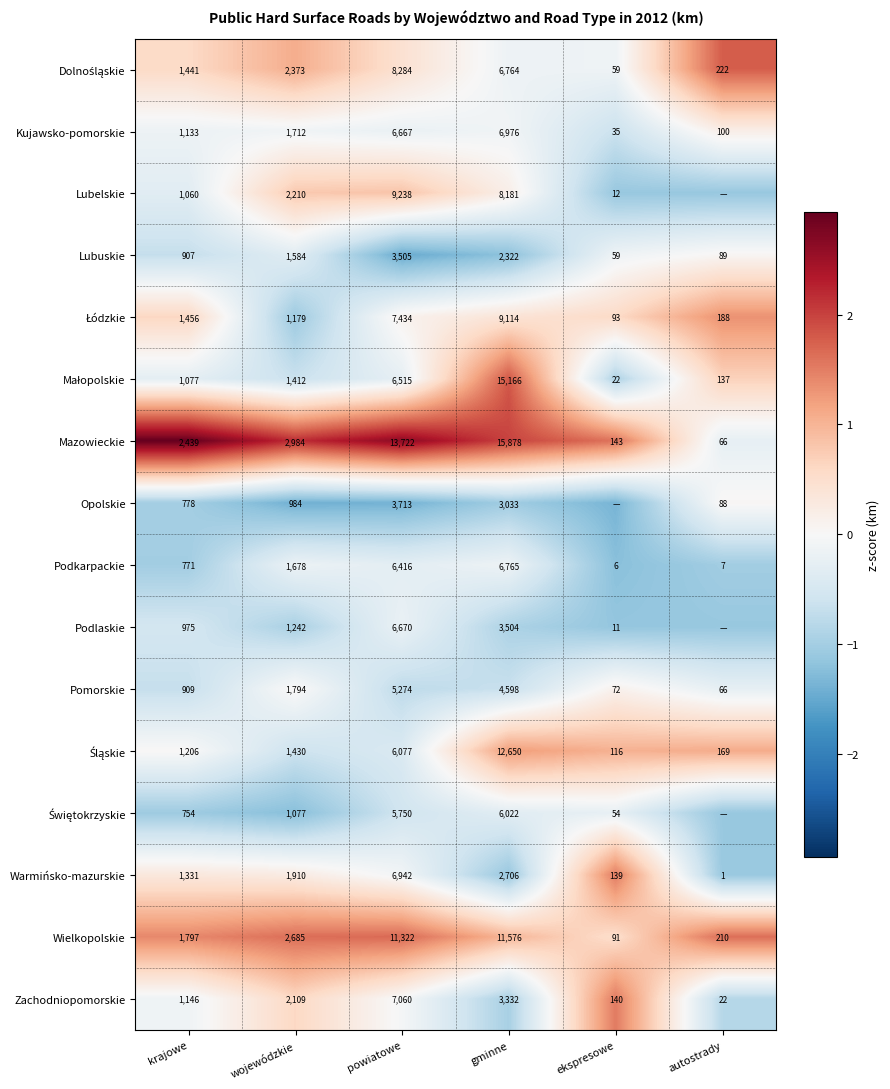

Count the number of categories in the chart.

6